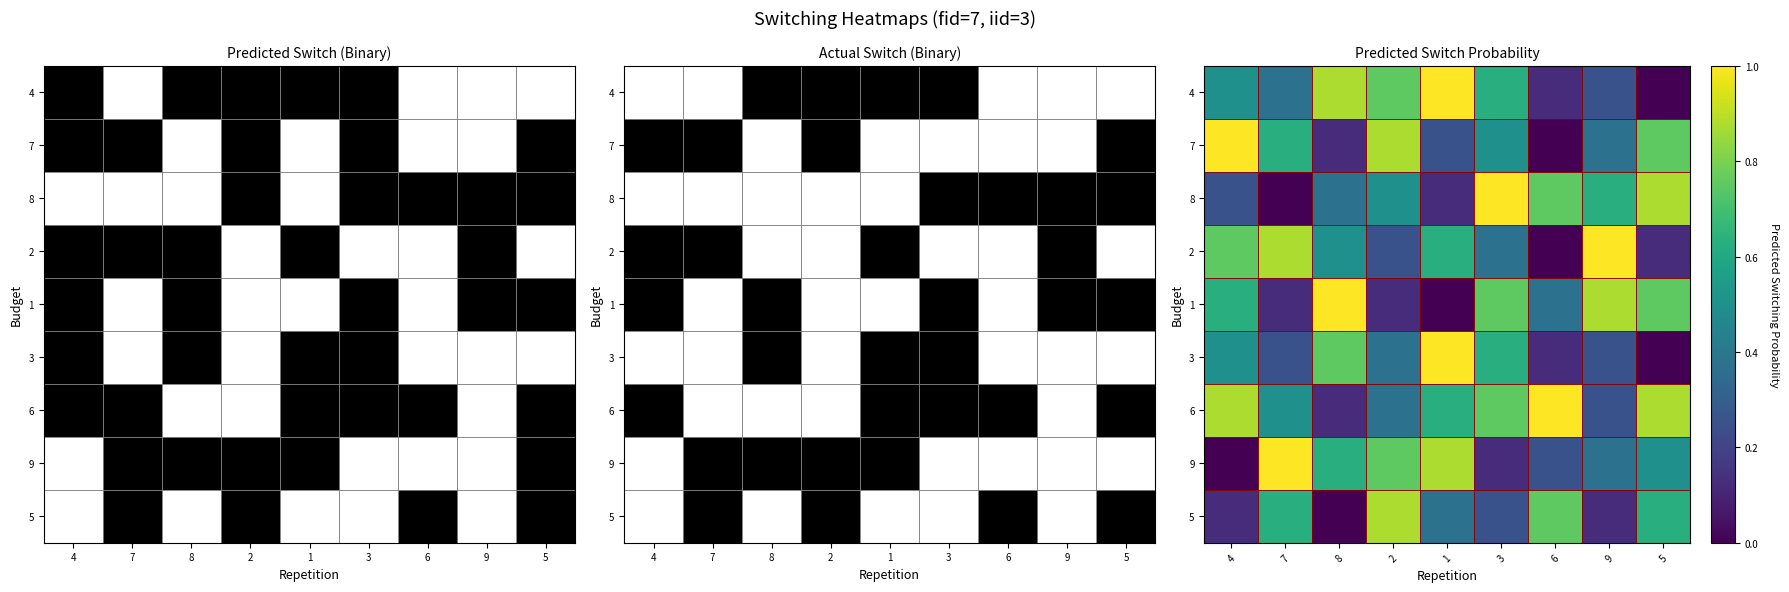

Rank the series by their maximum value, from lowest to highest.

5, 4, 7, 8, 2, 1, 3, 6, 9